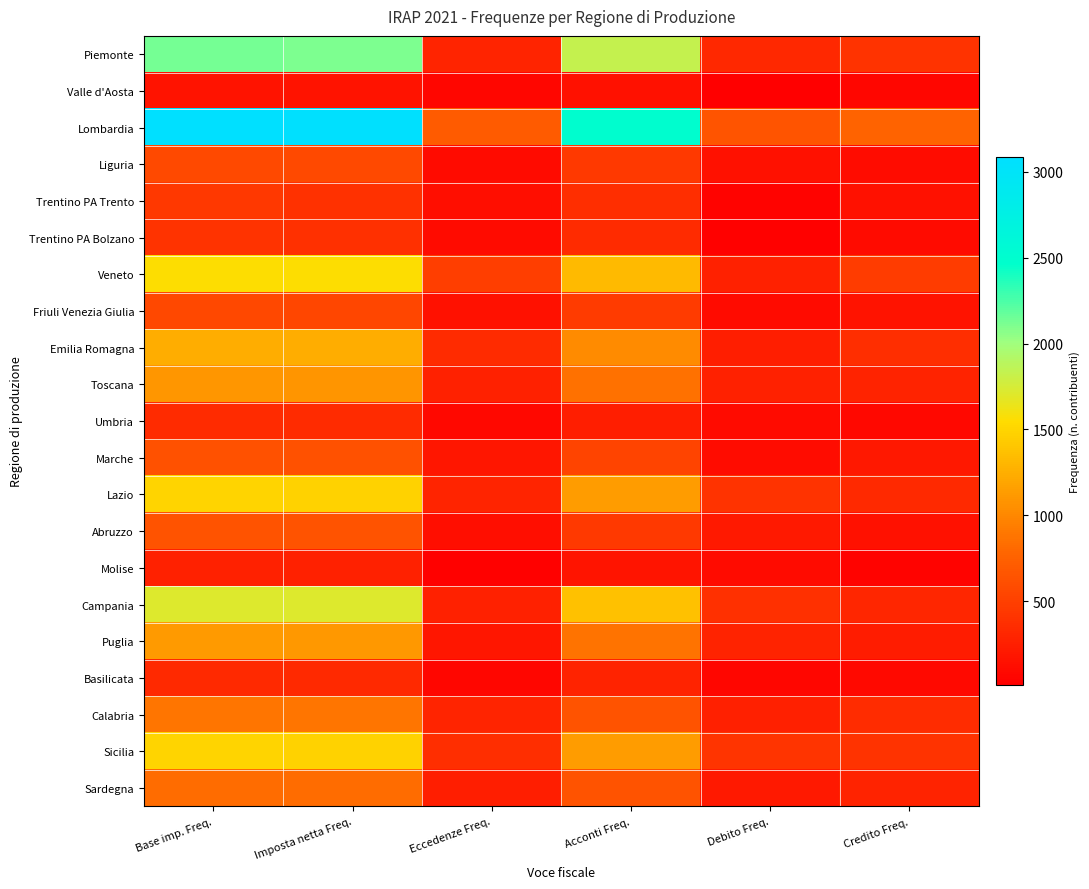

What is the total value across all series at Base imp. Freq.?

20966